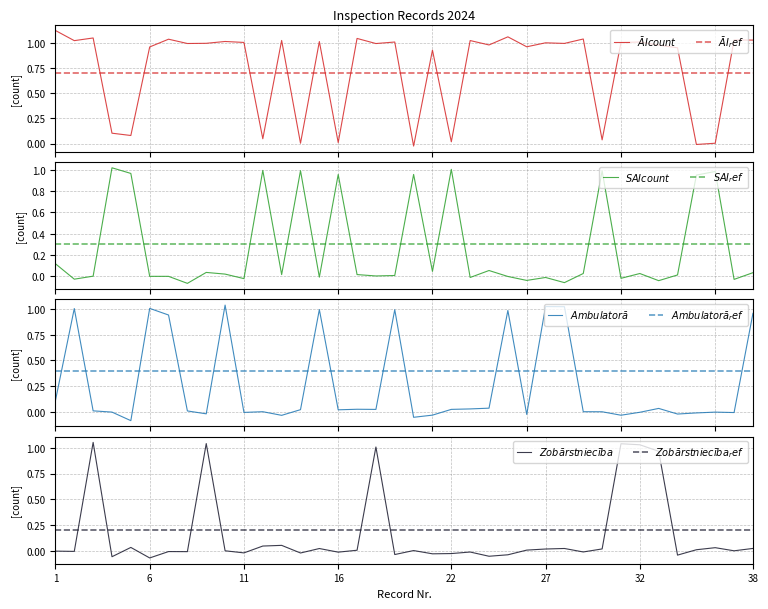

What is the difference between the Ambulatorā values at 7 and 23?

0.9